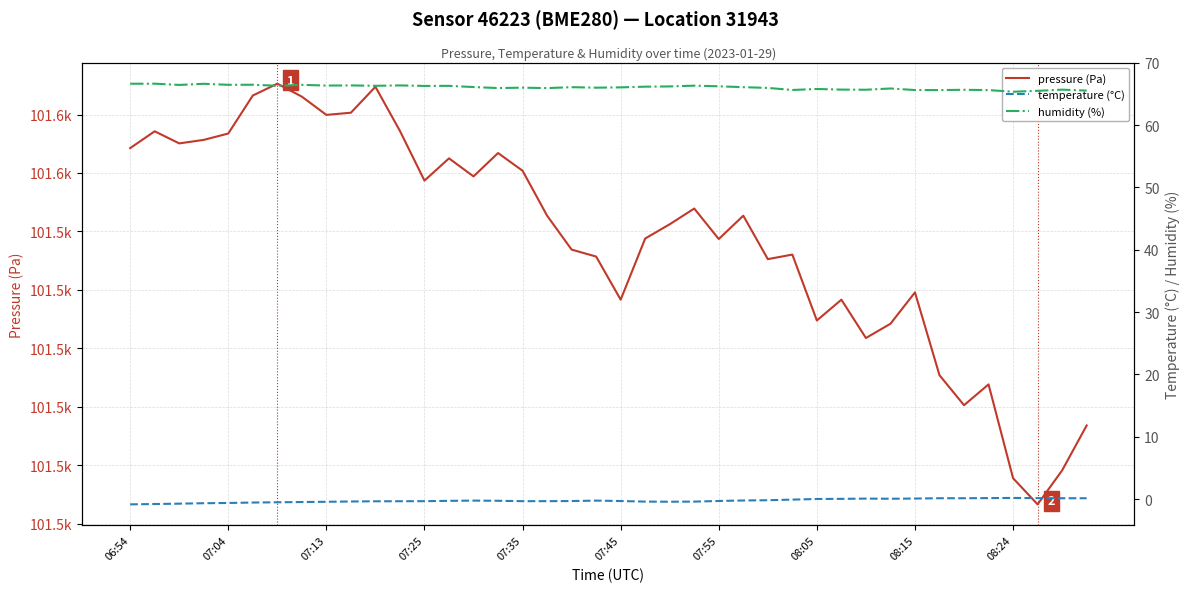

Which series has the largest range (max minus min)?

pressure (Pa)